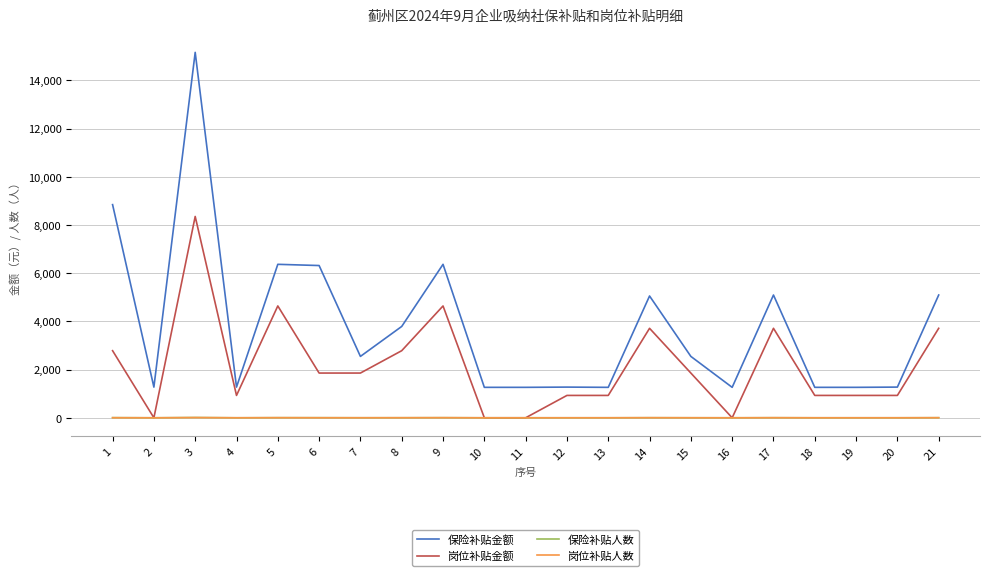

True or false: 岗位补贴金额 and 保险补贴金额 cross at least once.

False